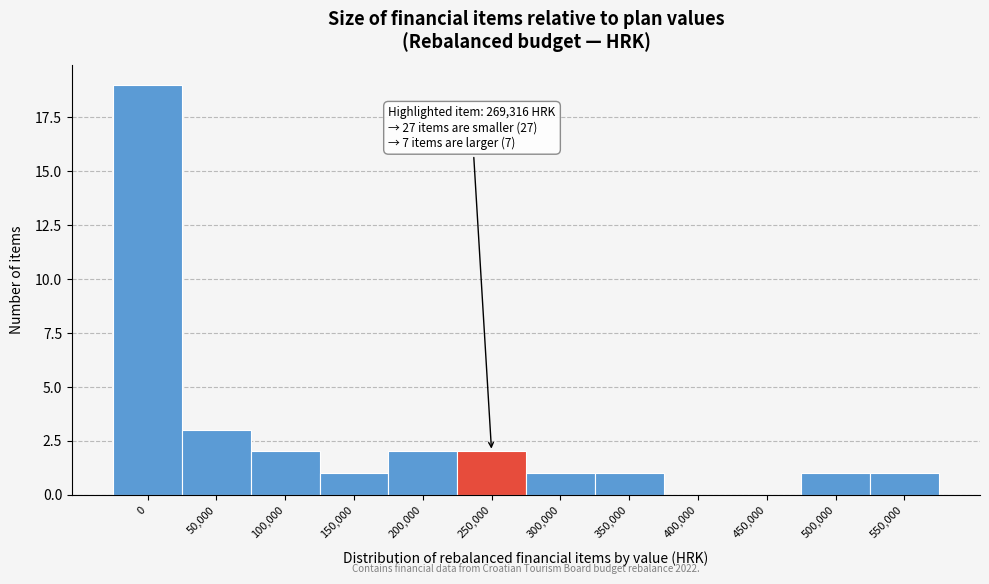

Reading right to left, what are all the values shown in this chart?

550,000=1	500,000=1	450,000=0	400,000=0	350,000=1	300,000=1	250,000=2	200,000=2	150,000=1	100,000=2	50,000=3	0=19